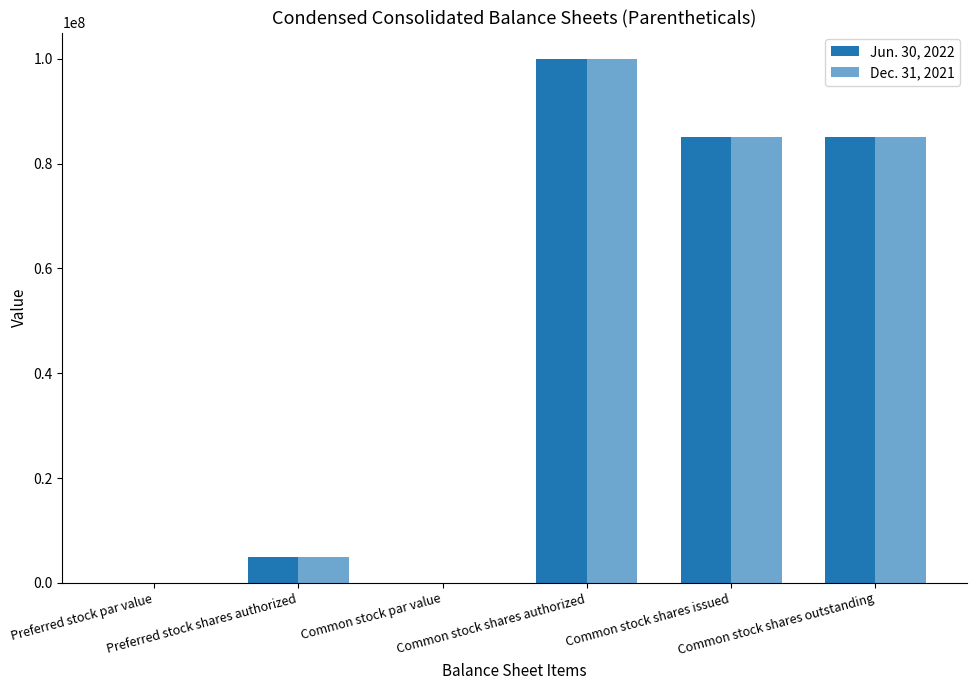

Does the chart contain stacked bars?

No